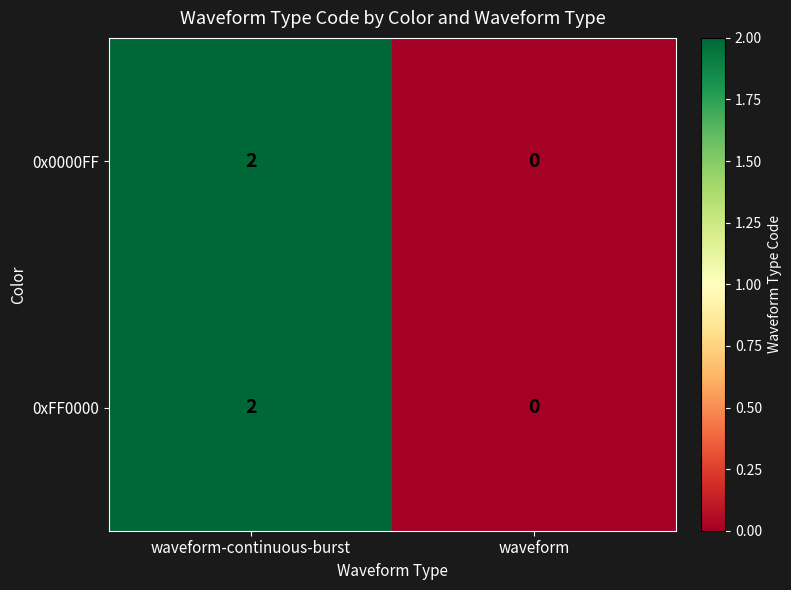

Which label corresponds to the smallest value in the chart?

waveform